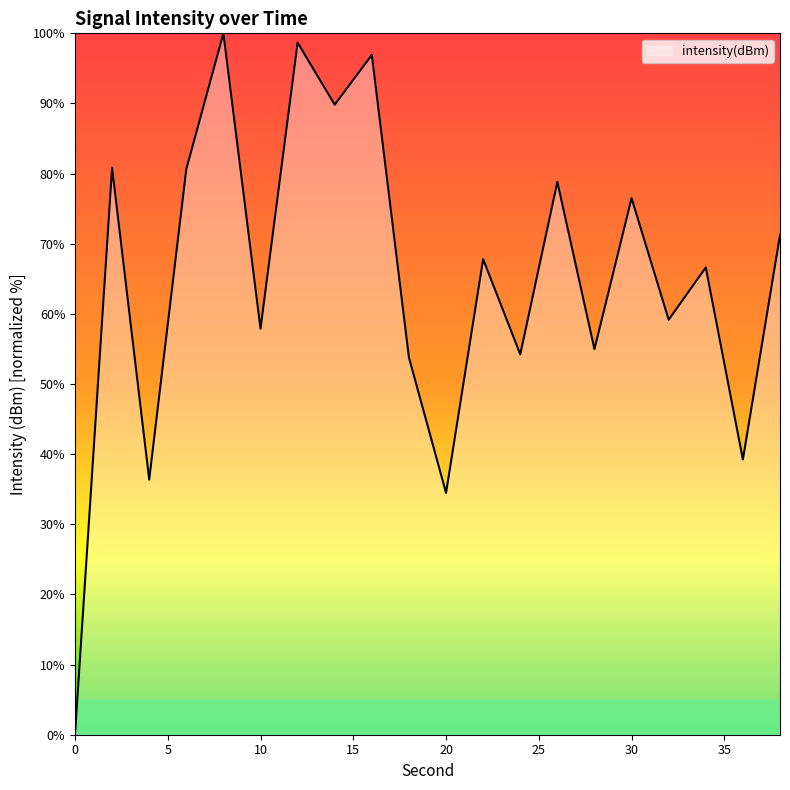

What is the maximum value shown in the chart?

100.0